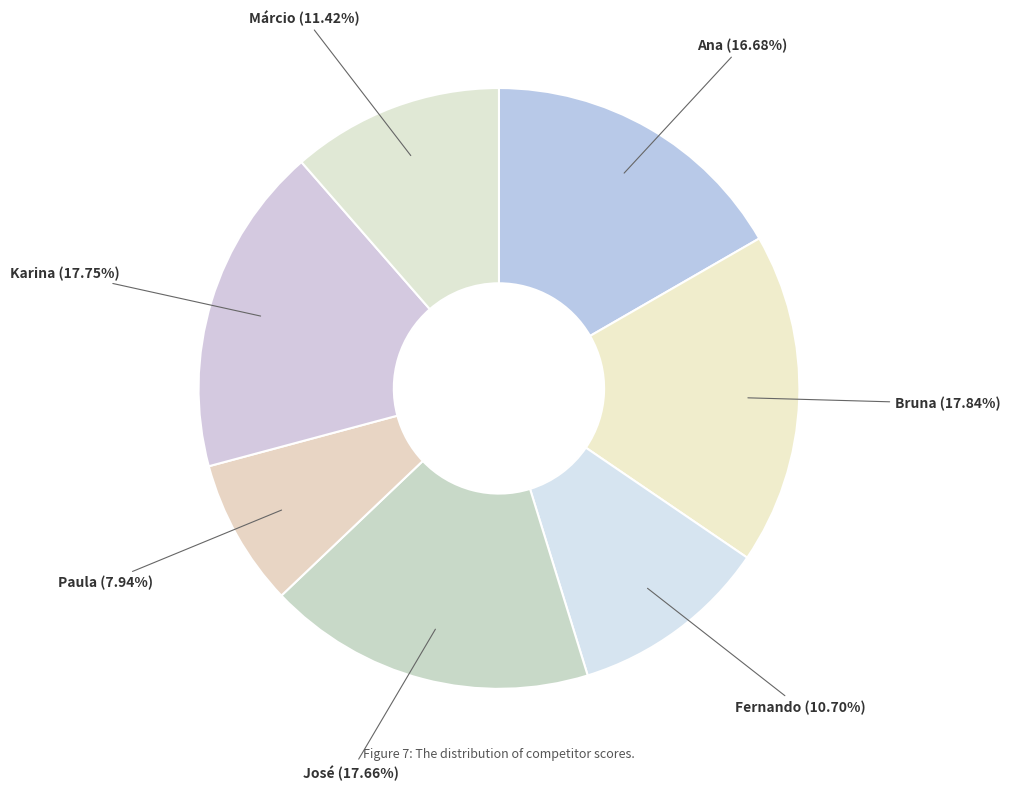

What is the smallest slice in the pie chart?

Paula